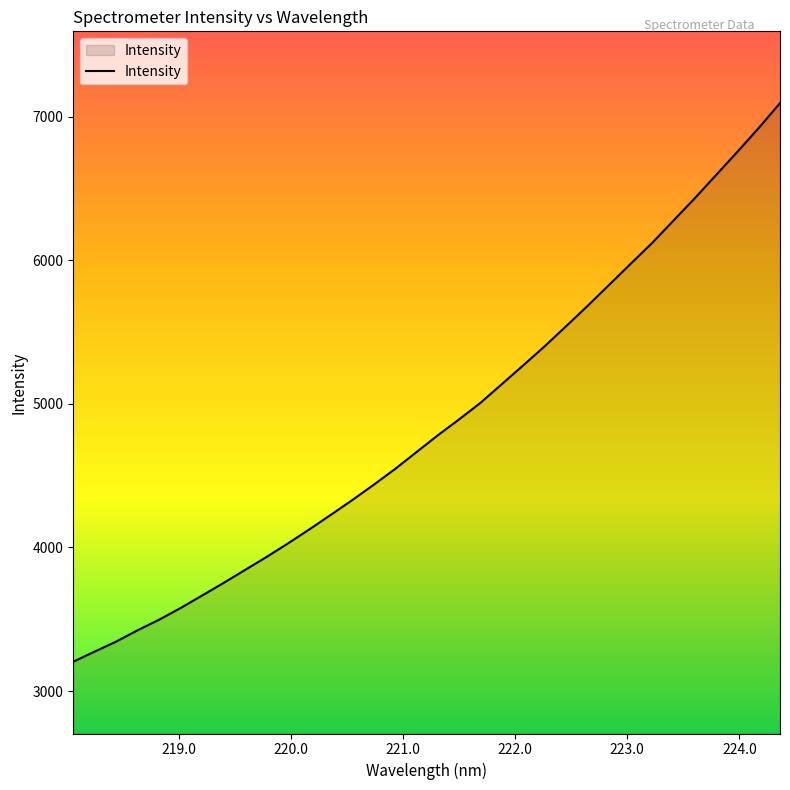

What is the difference between the maximum and minimum values?

3891.3